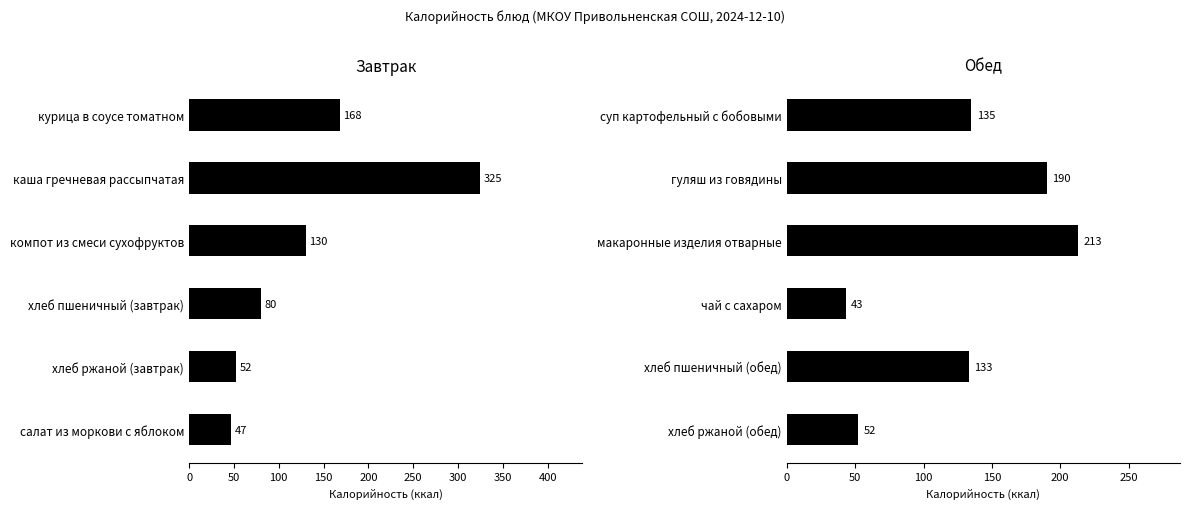

What is the ratio of the value at гуляш из говядины to the value at чай с сахаром?

4.4